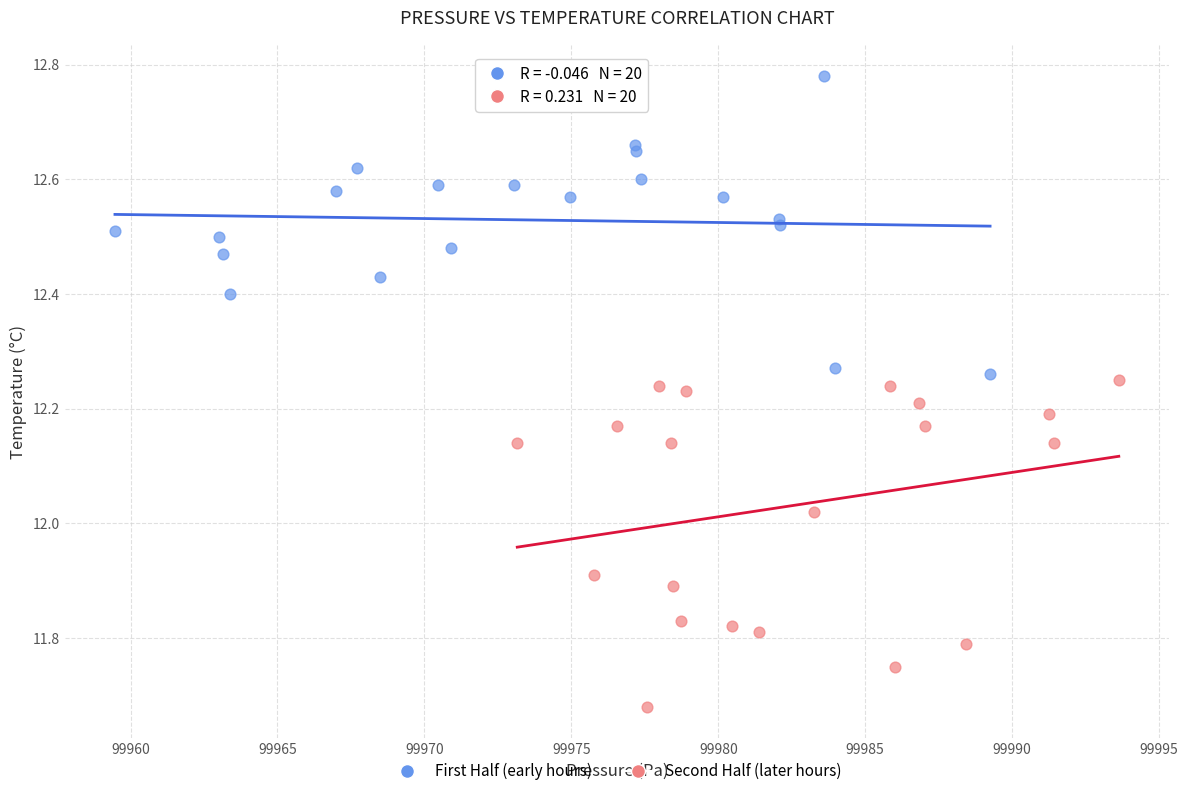

Which series has the widest spread of Y values?

Second Half (later hours)